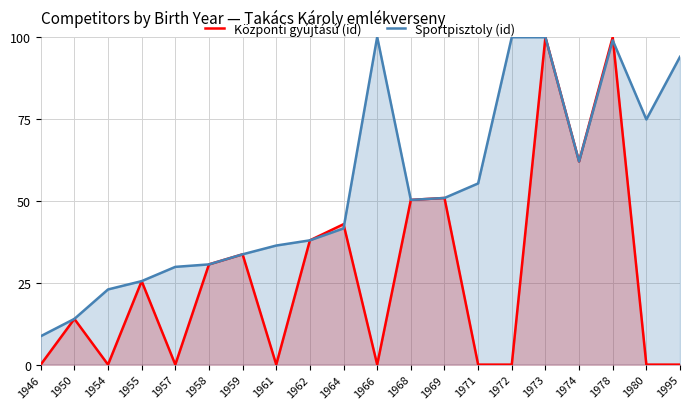

Which series ends up on top after the final intersection of Központi gyújtású (id) and Sportpisztoly (id)?

Sportpisztoly (id)